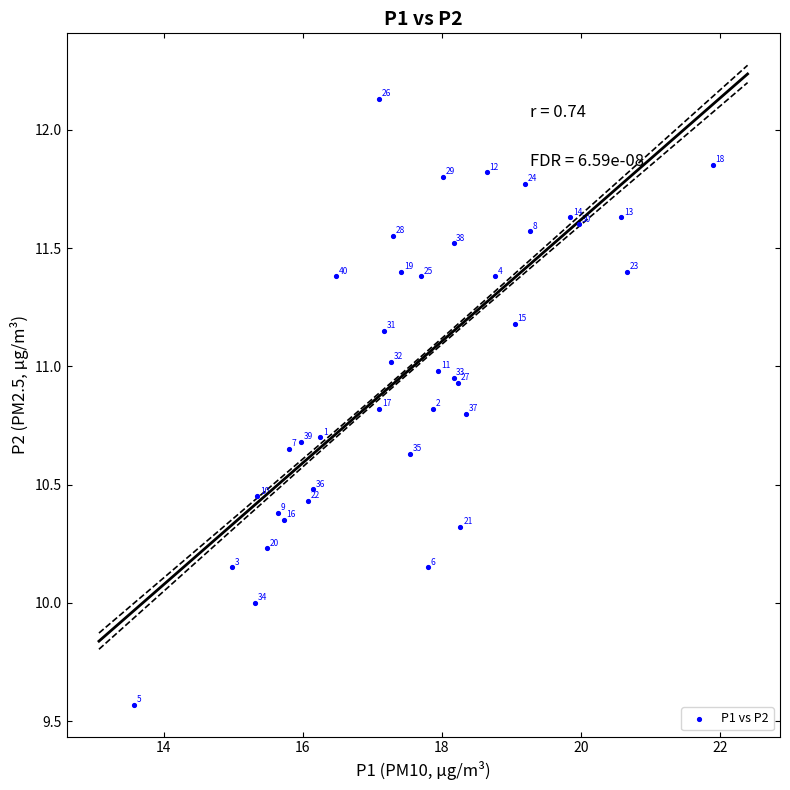

What Y value in the scatter plot is closest to 10?

10.0